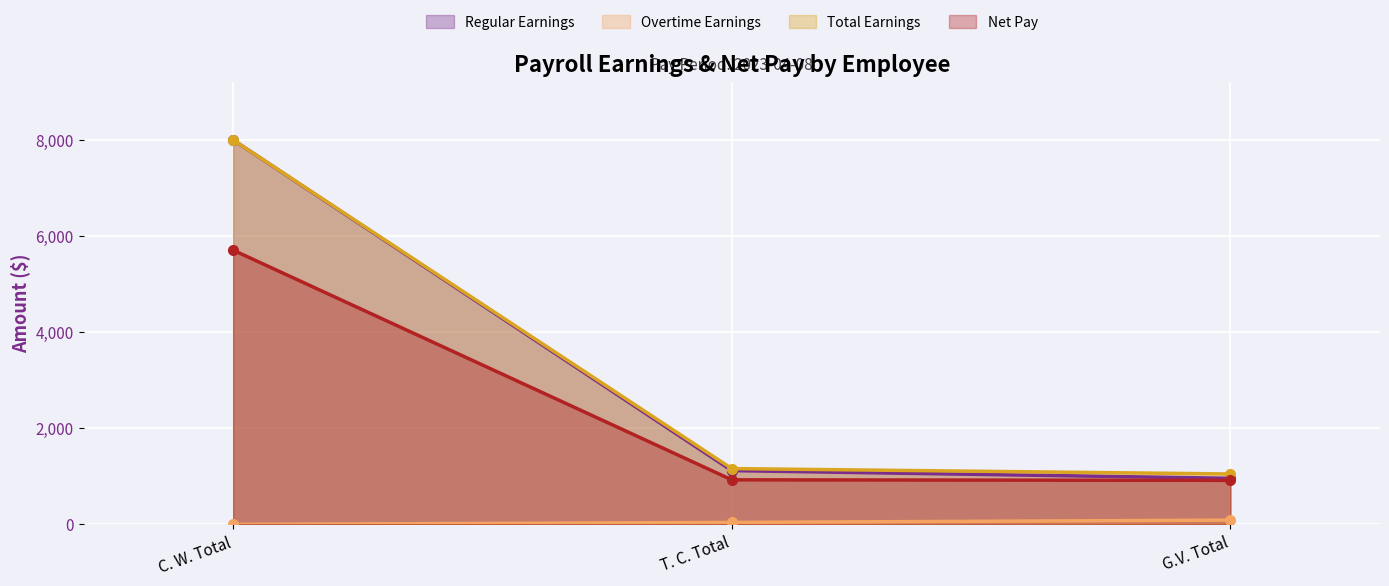

What is the approximate value of Total Earnings at G.V. Total?

1050.0